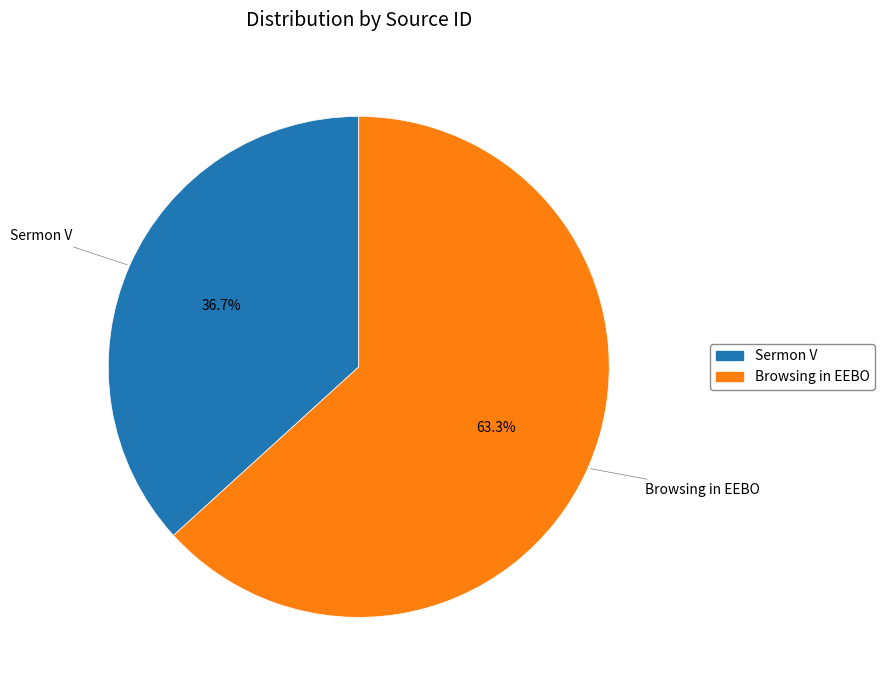

Which category has the biggest portion of the pie?

Browsing in EEBO